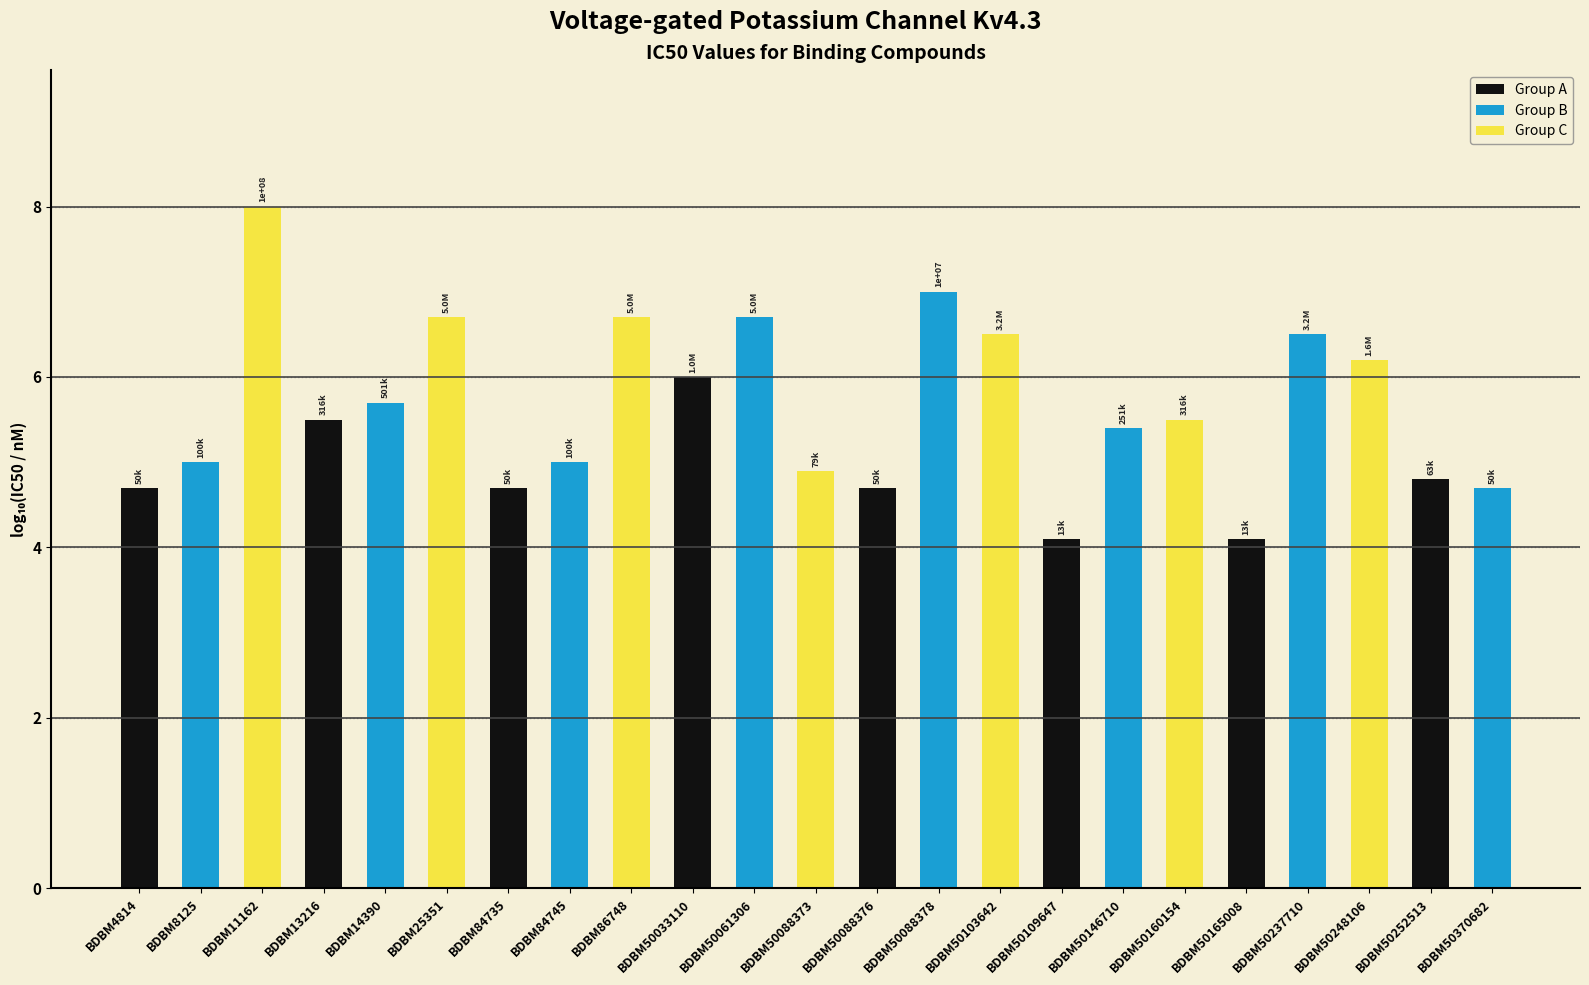

What is the change in value from BDBM50088378 to BDBM50237710?

-0.5